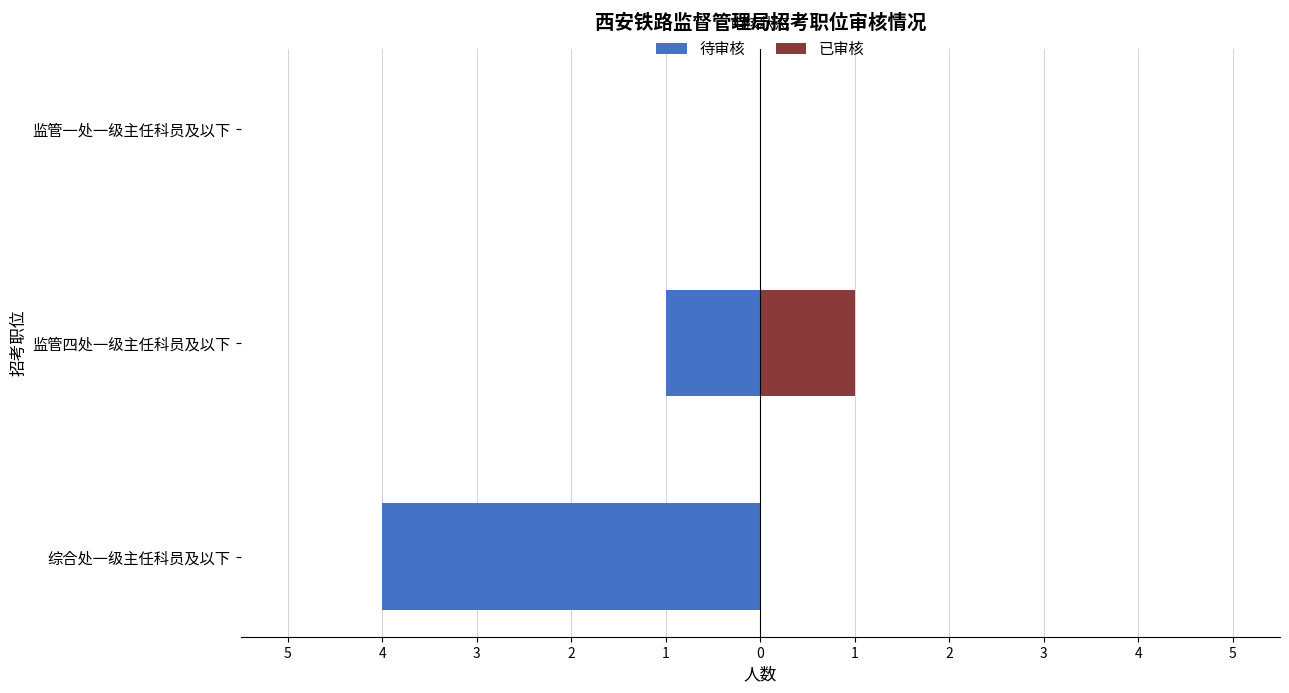

Is it true that 已审核 equals 0 at 综合处一级主任科员及以下?

False